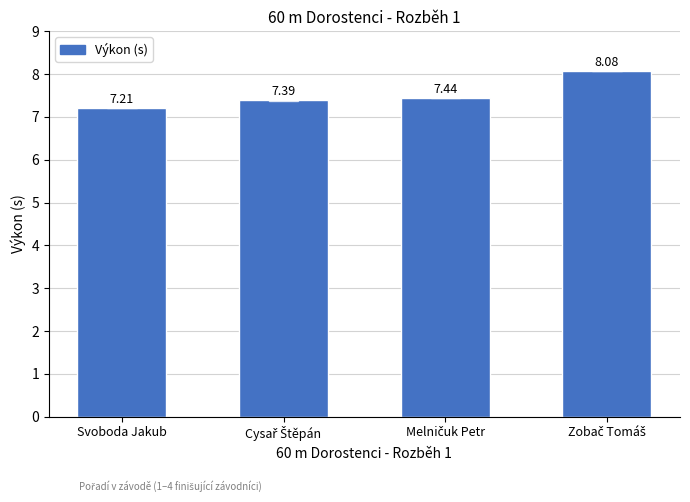

The value at Svoboda Jakub is 9.5. True or false?

False